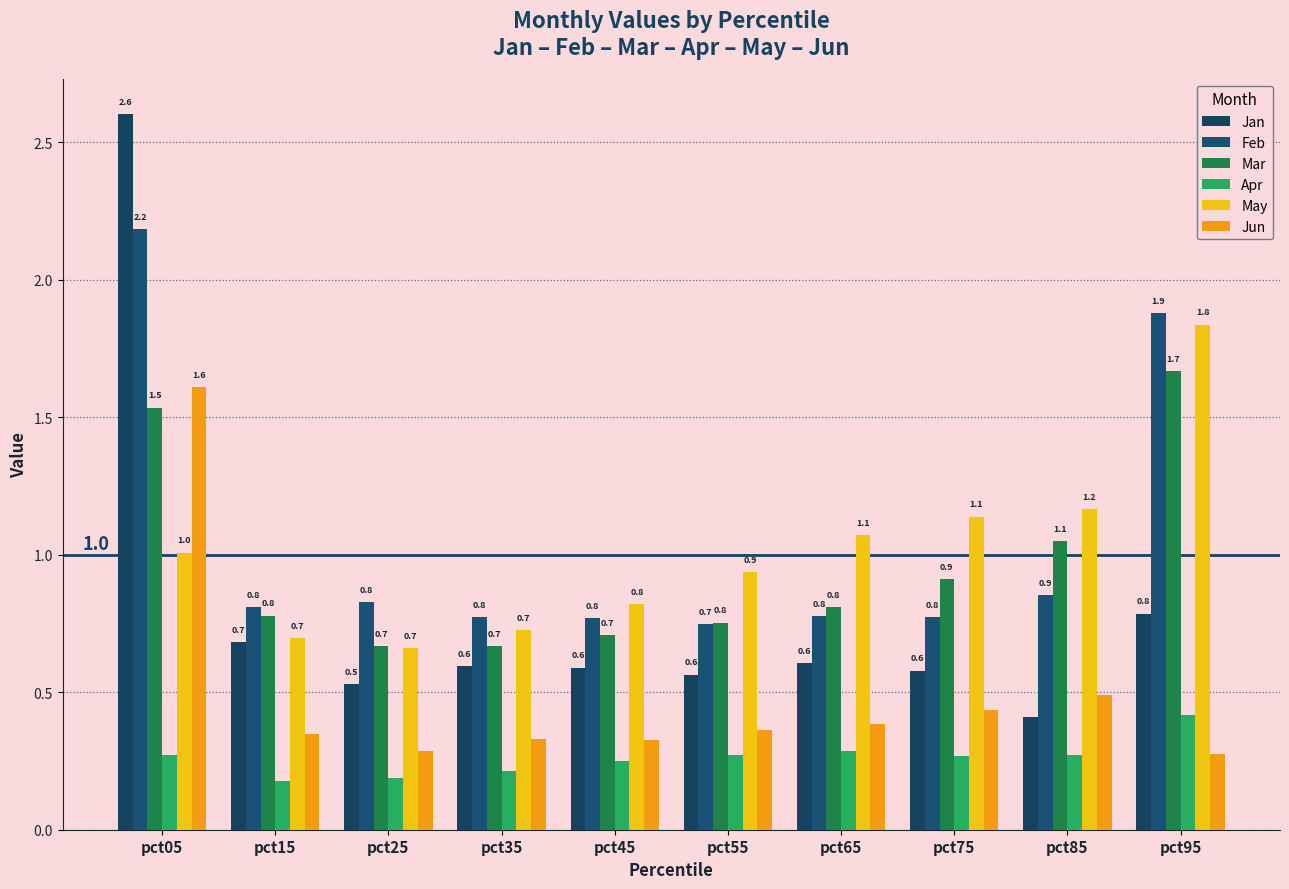

At which label is Jan closest to 1?

pct95